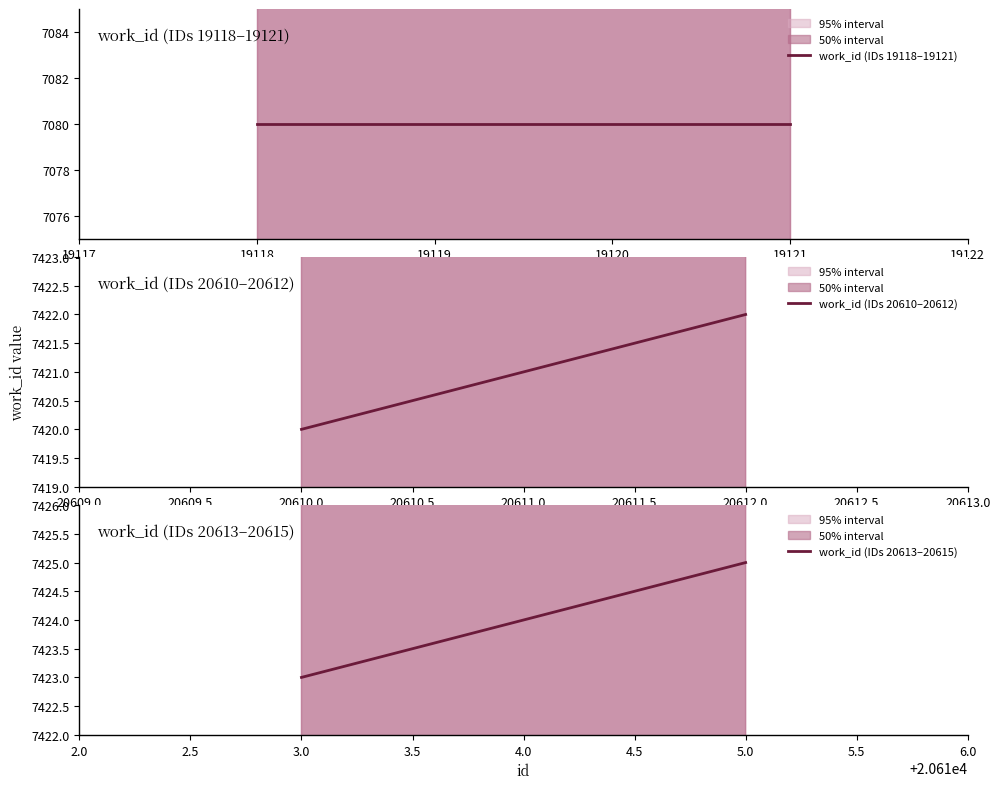

What is the smallest value displayed?

7080